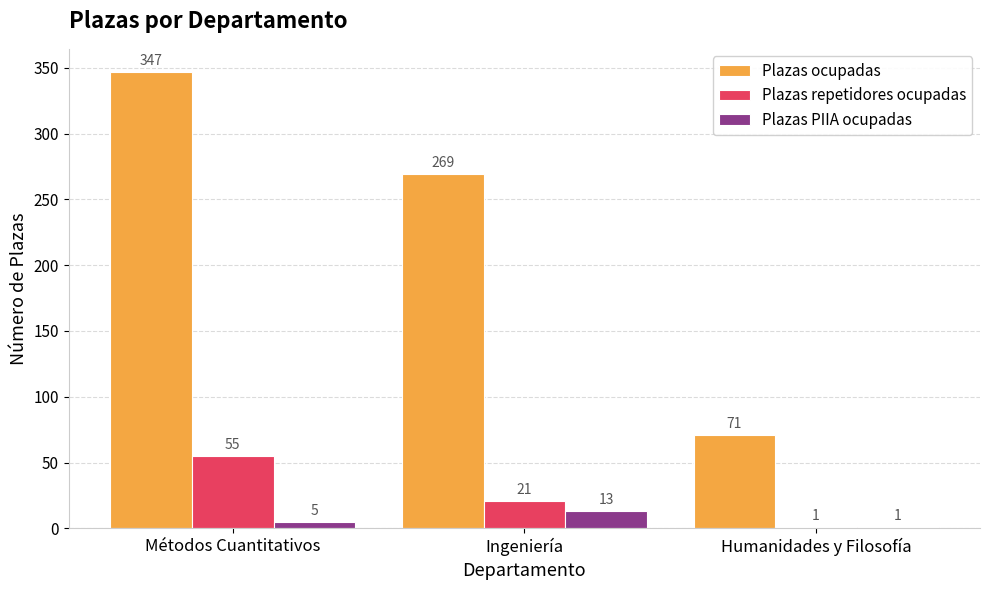

Between Métodos Cuantitativos and Humanidades y Filosofía, which series saw the biggest shift?

Plazas ocupadas